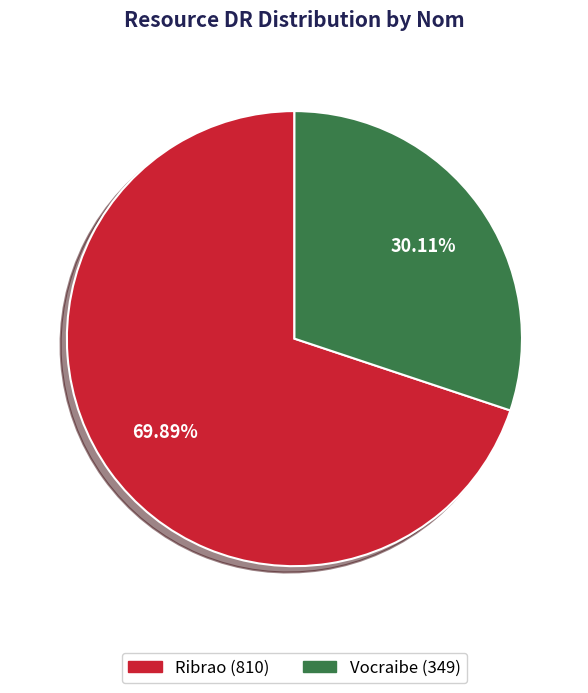

Combined, do Vocraibe and Ribrao account for over 50%?

Yes